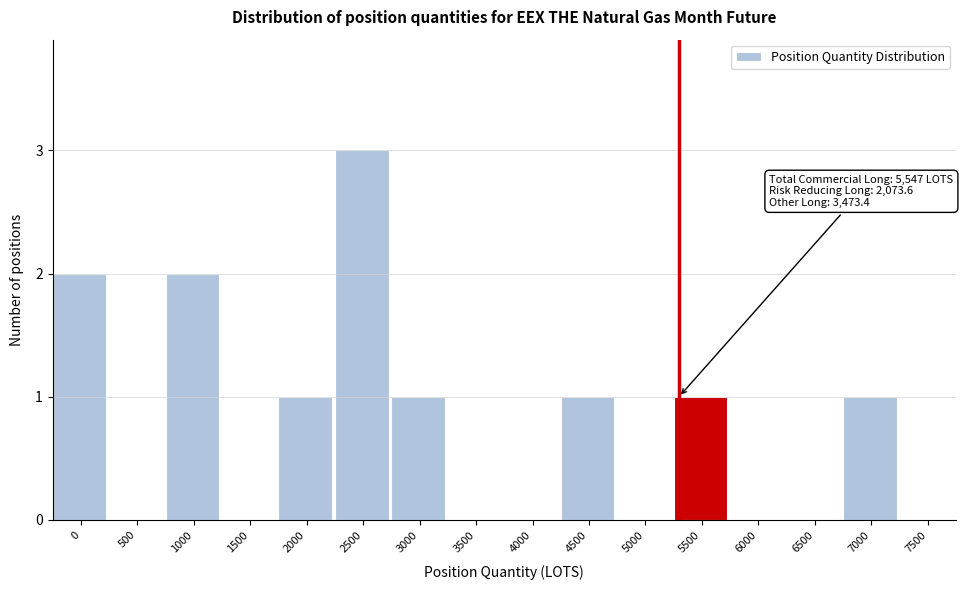

Reading left to right, transcribe all the data shown in this chart.

0=2	500=0	1000=2	1500=0	2000=1	2500=3	3000=1	3500=0	4000=0	4500=1	5000=0	5500=1	6000=0	6500=0	7000=1	7500=0